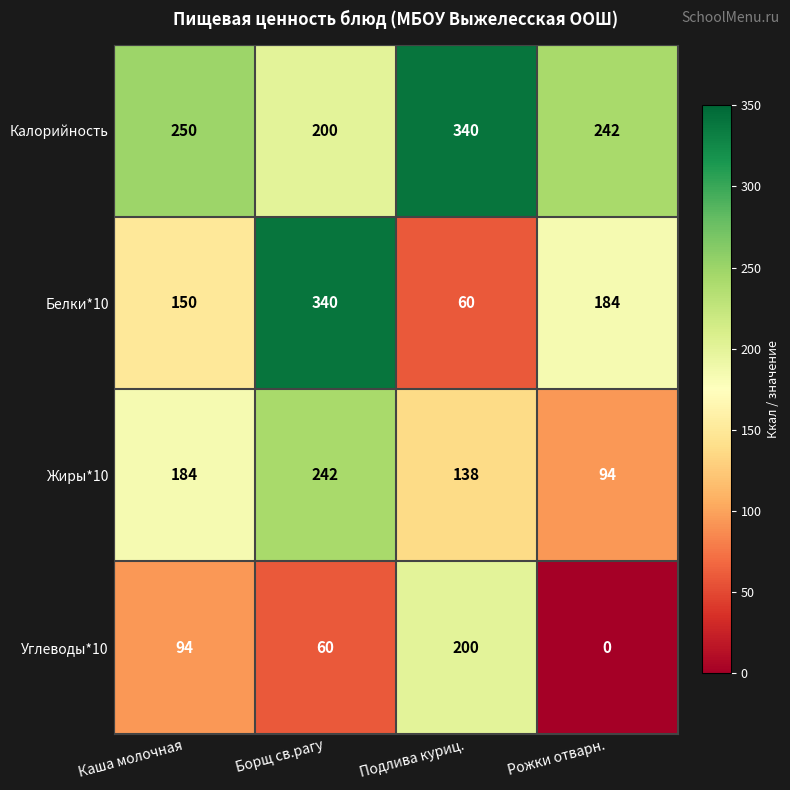

Rank the series at Подлива куриц. from lowest to highest value.

Белки*10, Жиры*10, Углеводы*10, Калорийность